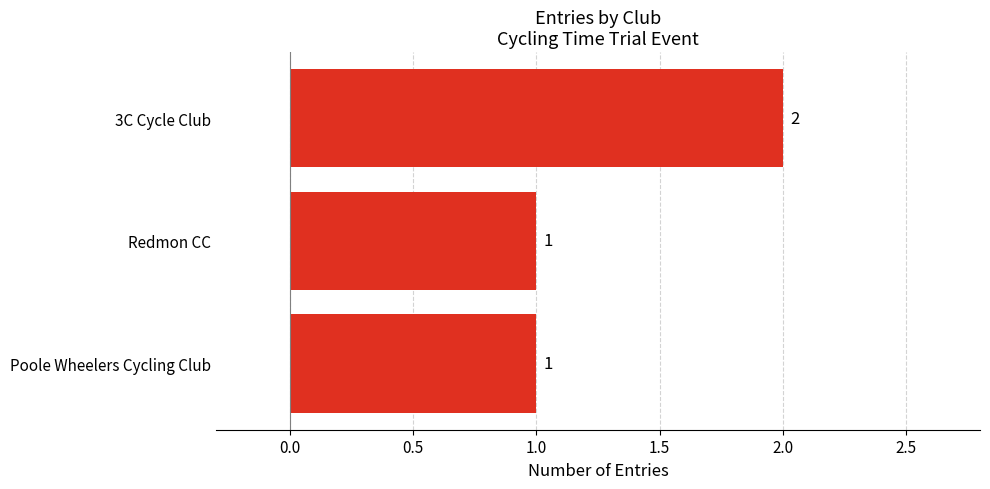

How many distinct data groups are displayed?

1